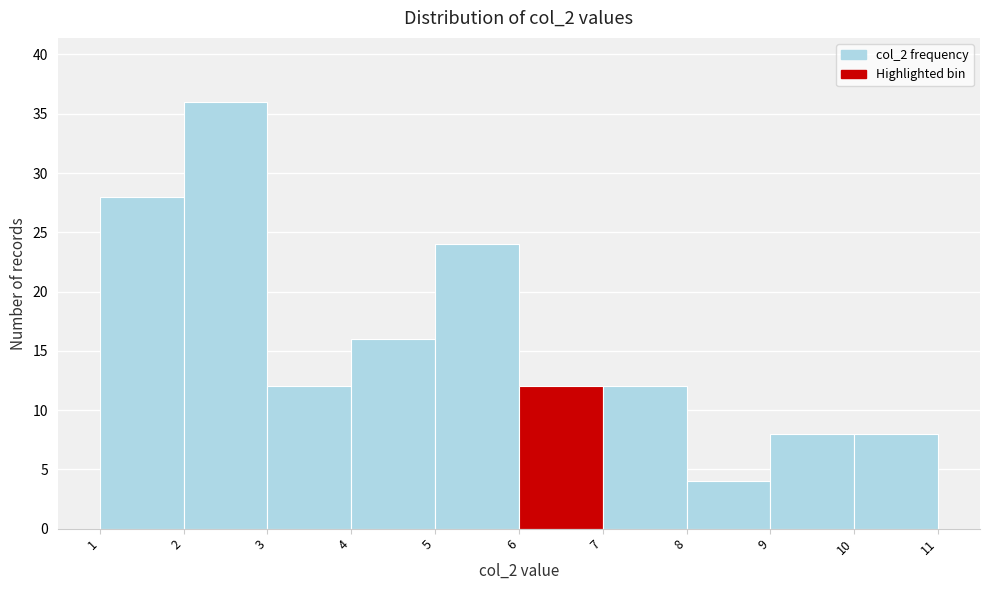

Reading left to right, list every bar in this chart as the range it spans on the x-axis followed by its height. The values are not printed on the chart, so give them approximately, as read against the axis.

1 to 2: 28
2 to 3: 36
3 to 4: 12
4 to 5: 16
5 to 6: 24
6 to 7: 12
7 to 8: 12
8 to 9: 4
9 to 10: 8
10 to 11: 8